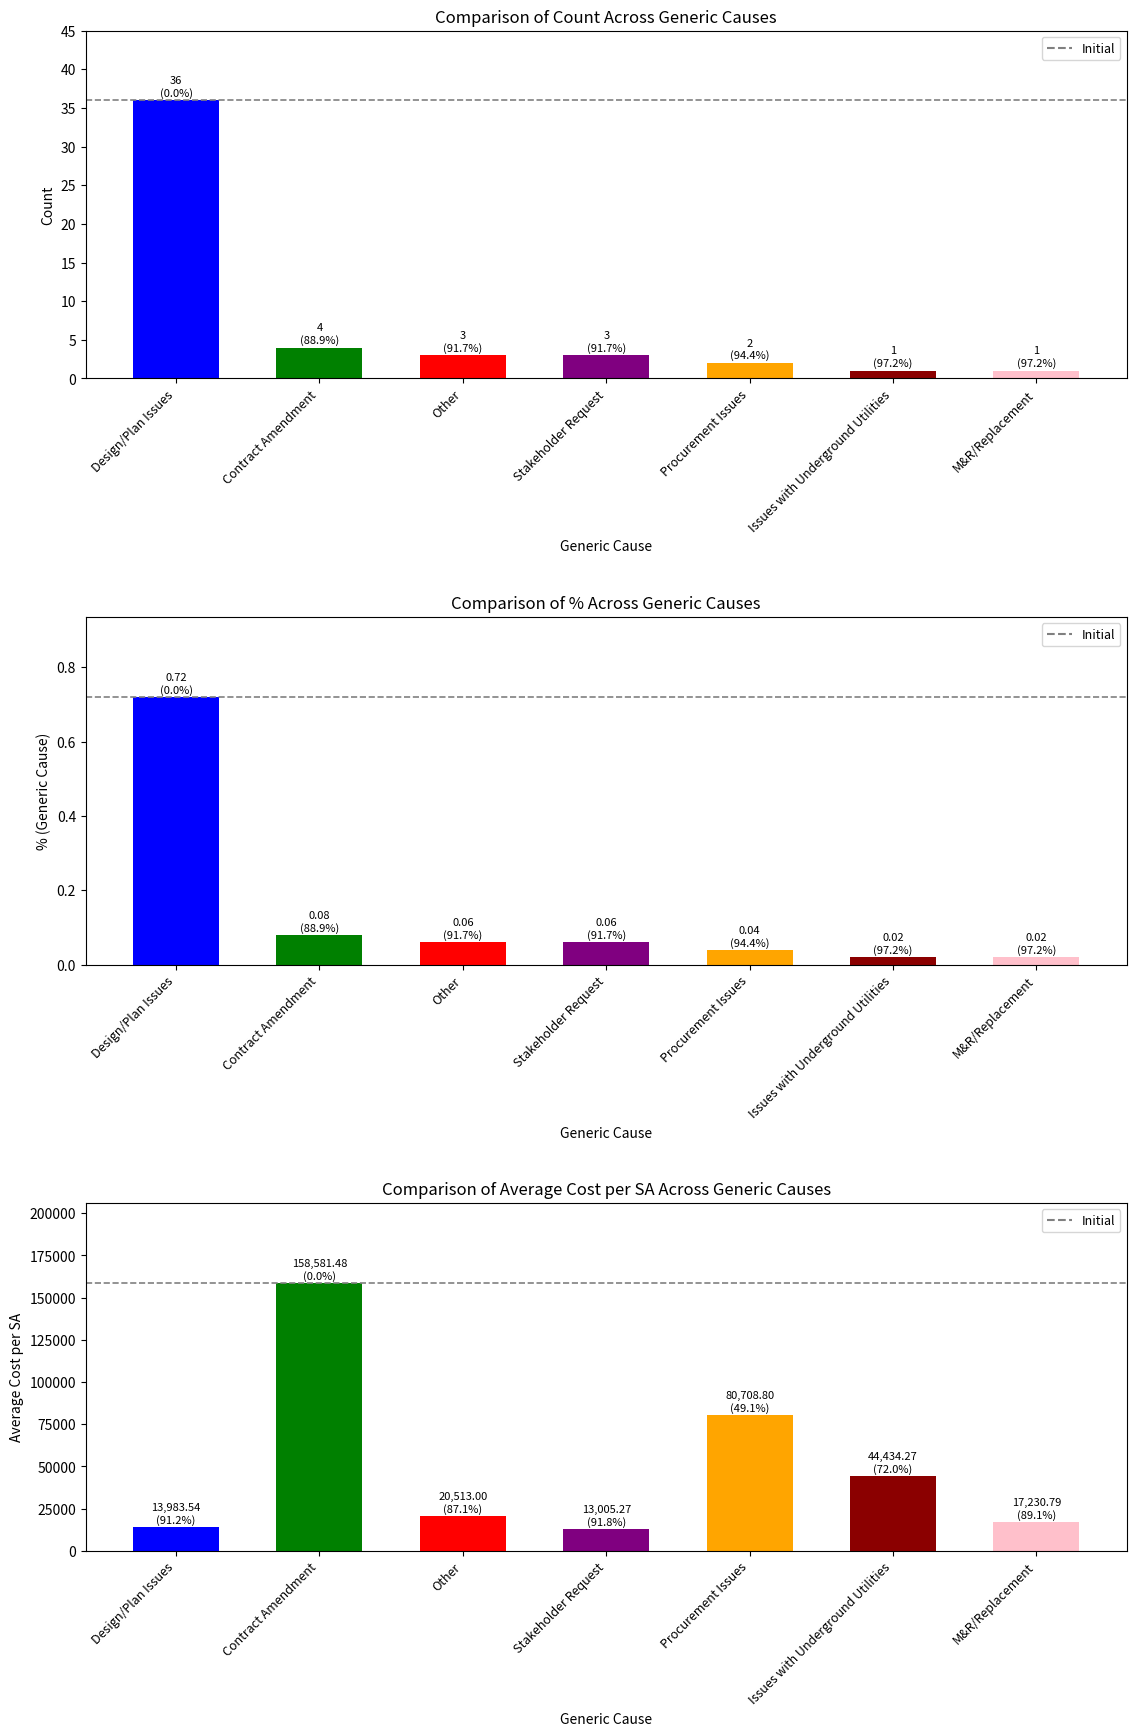

The value of Average Cost per SA at Other is 20513.0. True or false?

True